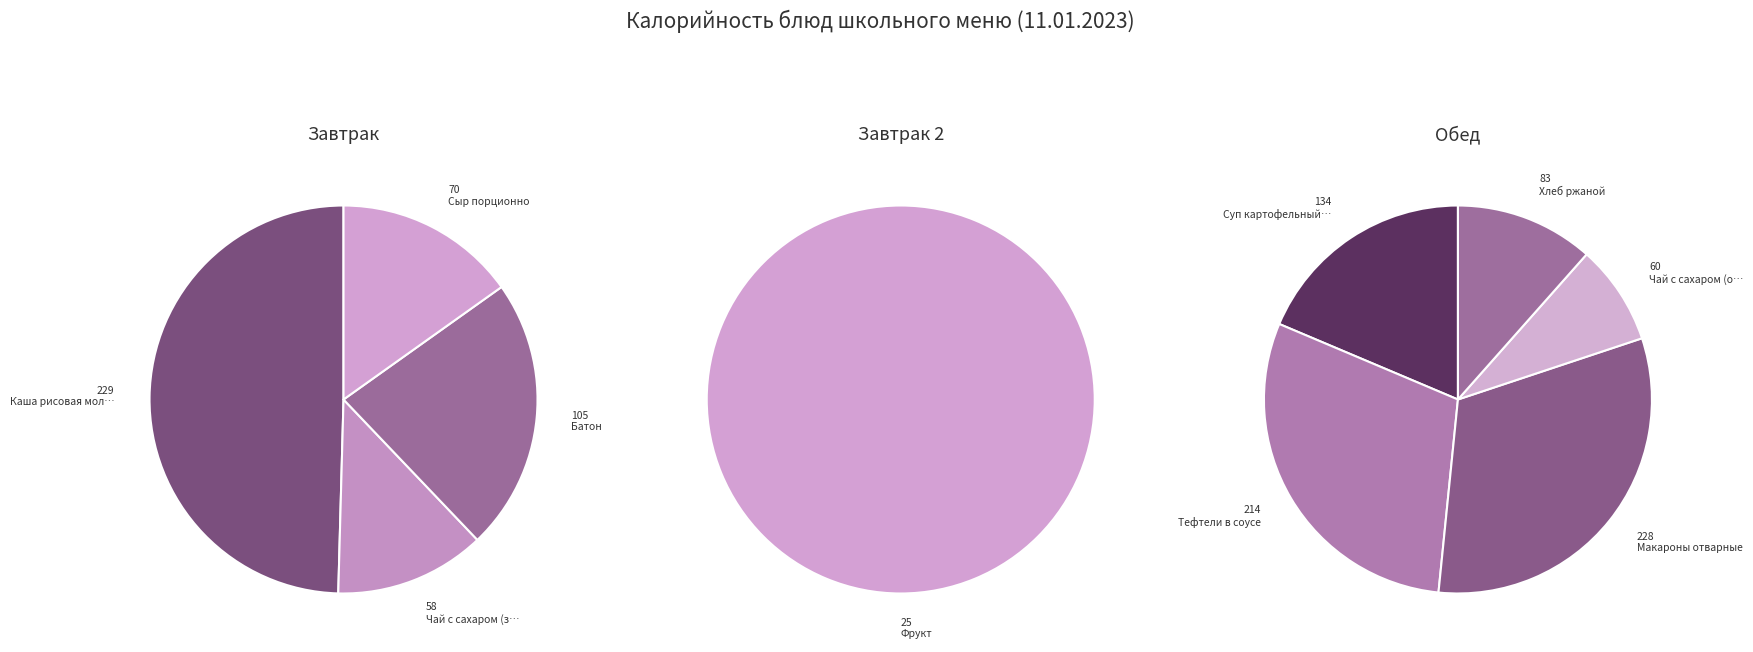

How much of the chart is everything except Макароны отварные?

81.1%